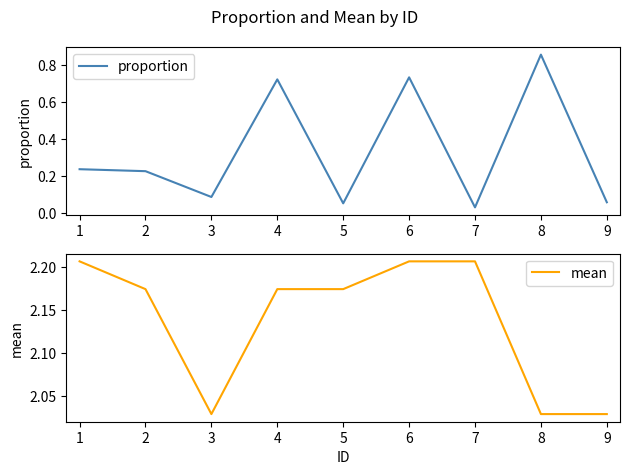

Reading right to left, list all the values displayed in this chart.

proportion: 0.1	0.9	0.0	0.7	0.1	0.7	0.1	0.2	0.2
mean: 2.0	2.0	2.2	2.2	2.2	2.2	2.0	2.2	2.2